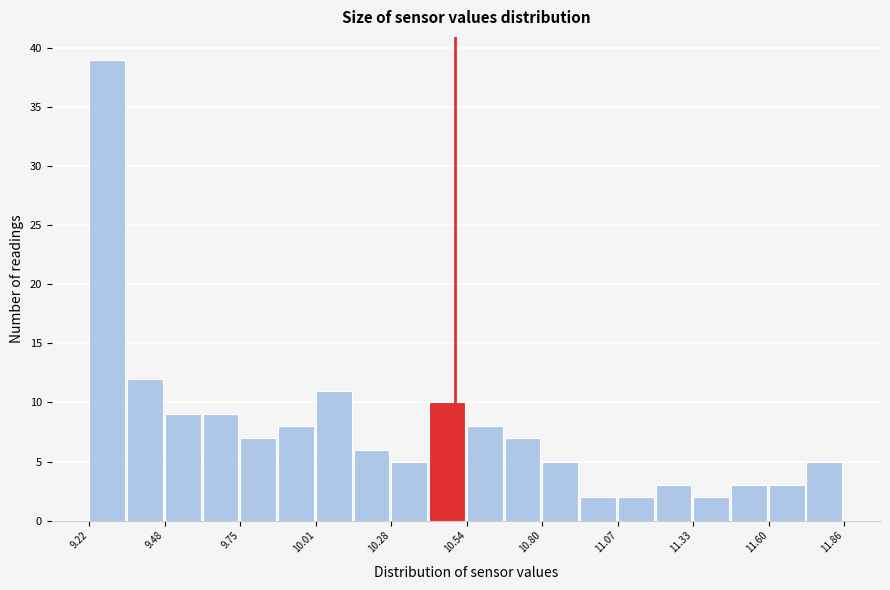

Read against the x-axis, roughly where is the centre of the tallest bar?

9.30